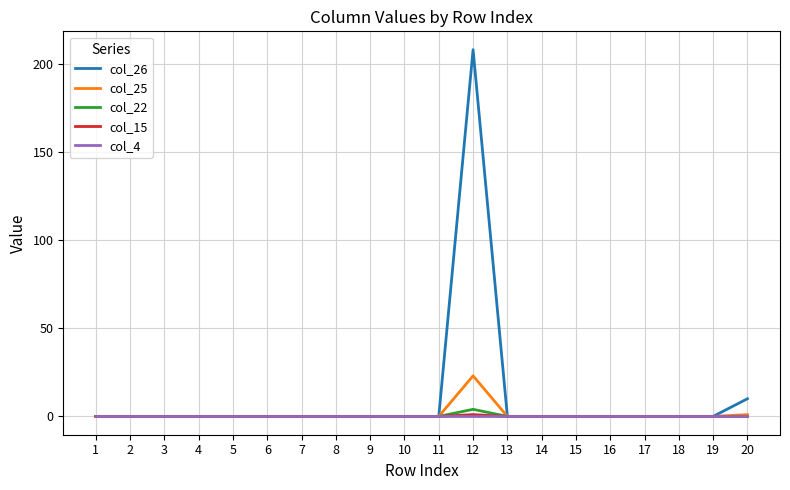

At which label is col_26 closest to 104?

20